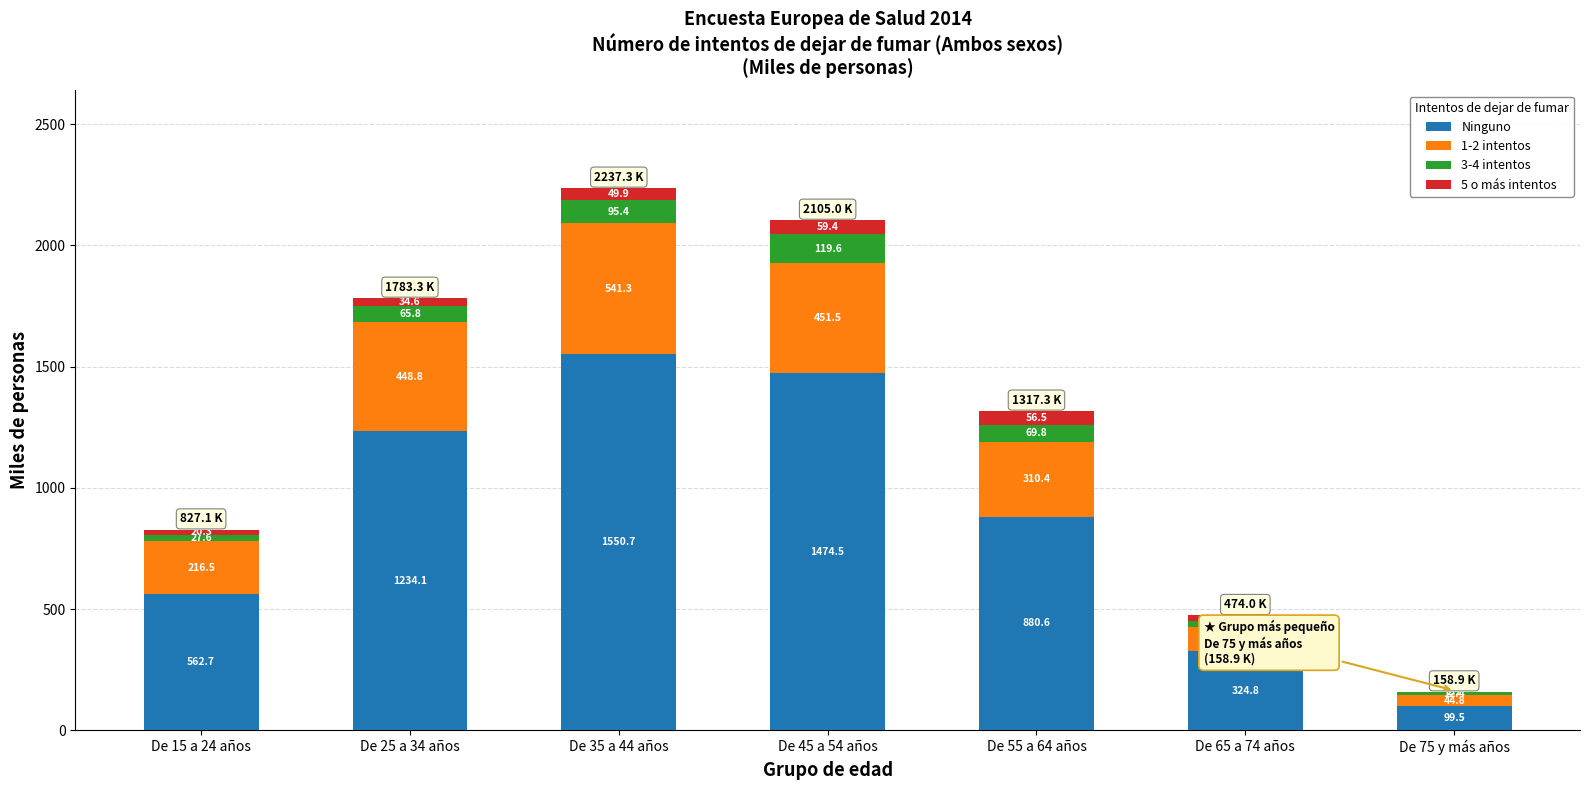

How many series are shown in this chart?

4